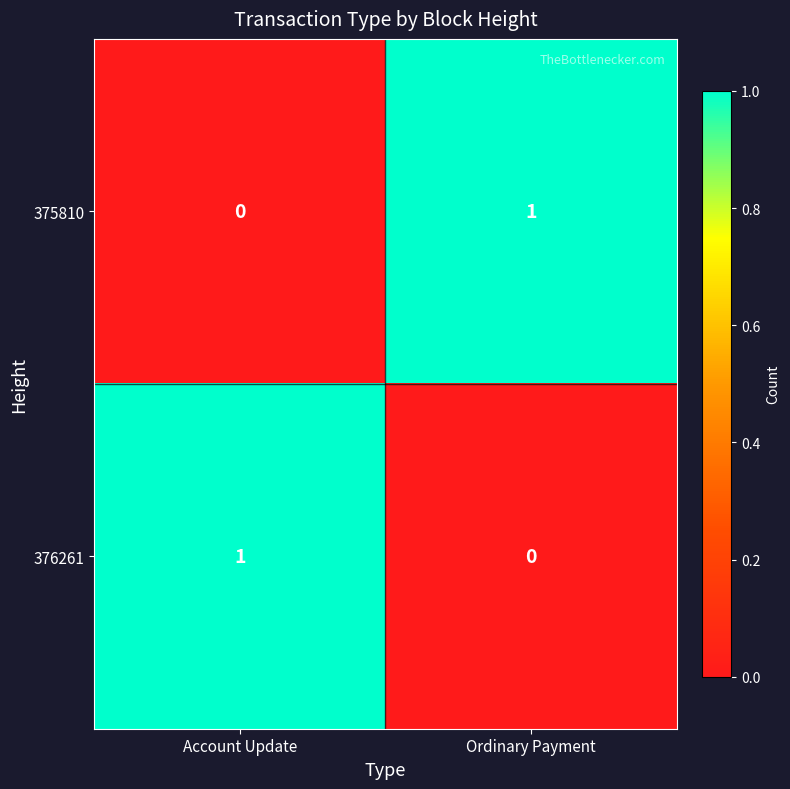

True or false: 376261 has a value of -1 at Ordinary Payment.

False